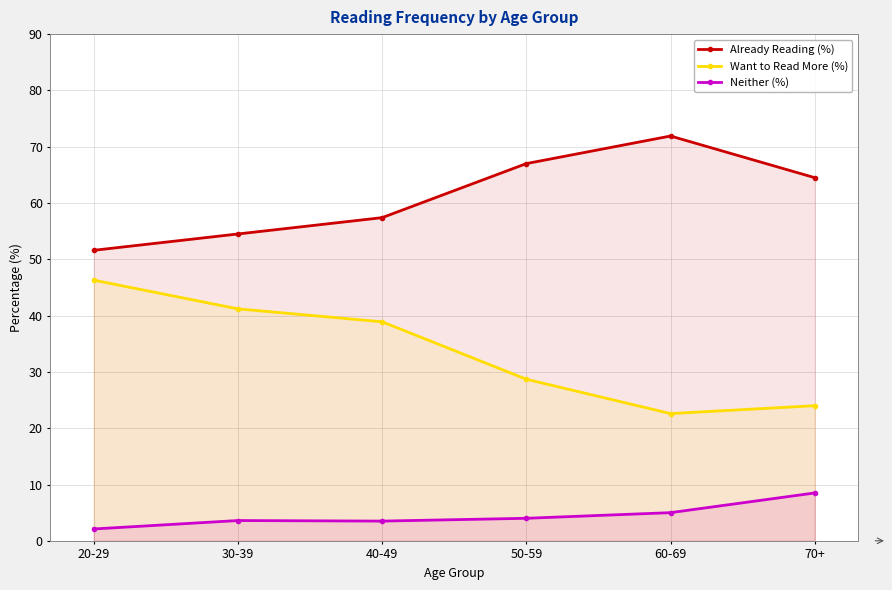

What are all the series names shown in the legend?

Already Reading (%), Want to Read More (%), Neither (%)